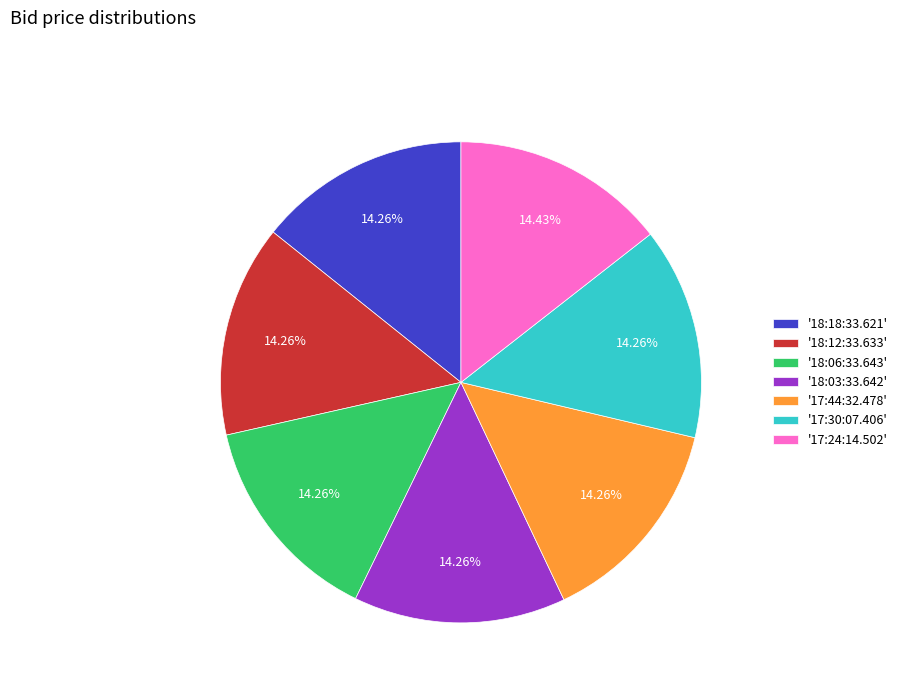

Is there any slice that represents more than half of the pie?

No